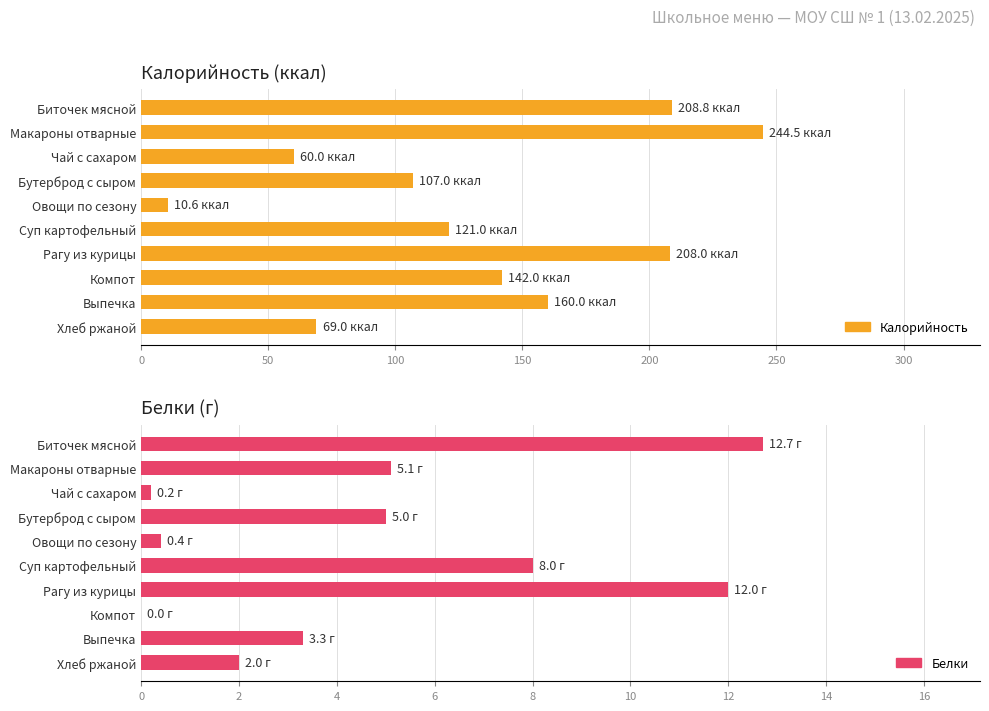

How many data points does each series have?

10